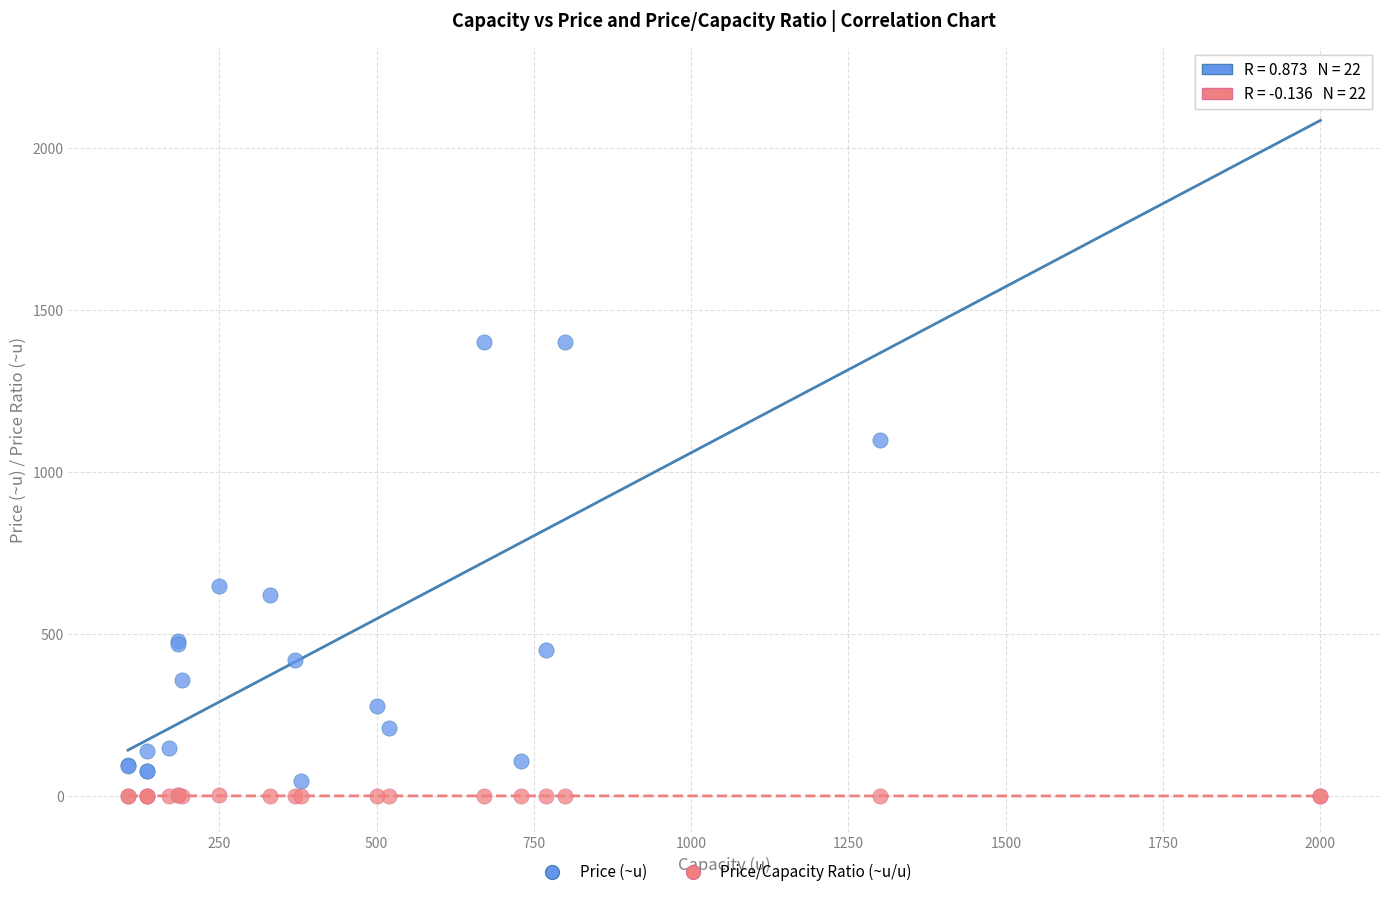

Which series has the largest Y range (max minus min)?

Price (~u)